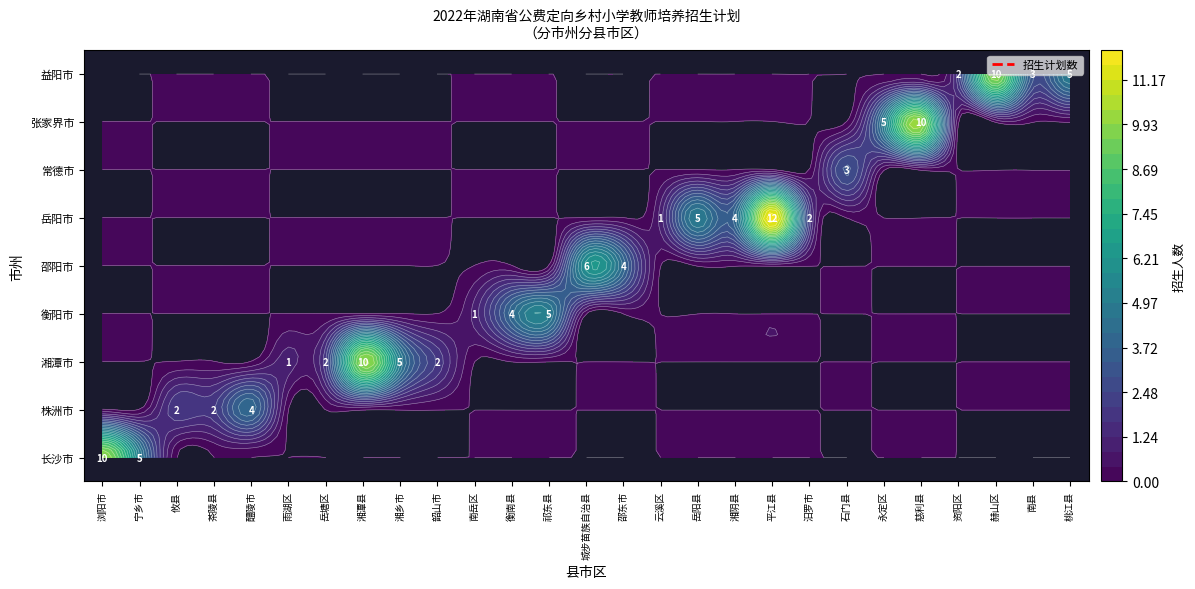

At 岳阳县, list the series in order from largest to smallest.

岳阳市, 长沙市, 株洲市, 湘潭市, 衡阳市, 邵阳市, 常德市, 张家界市, 益阳市